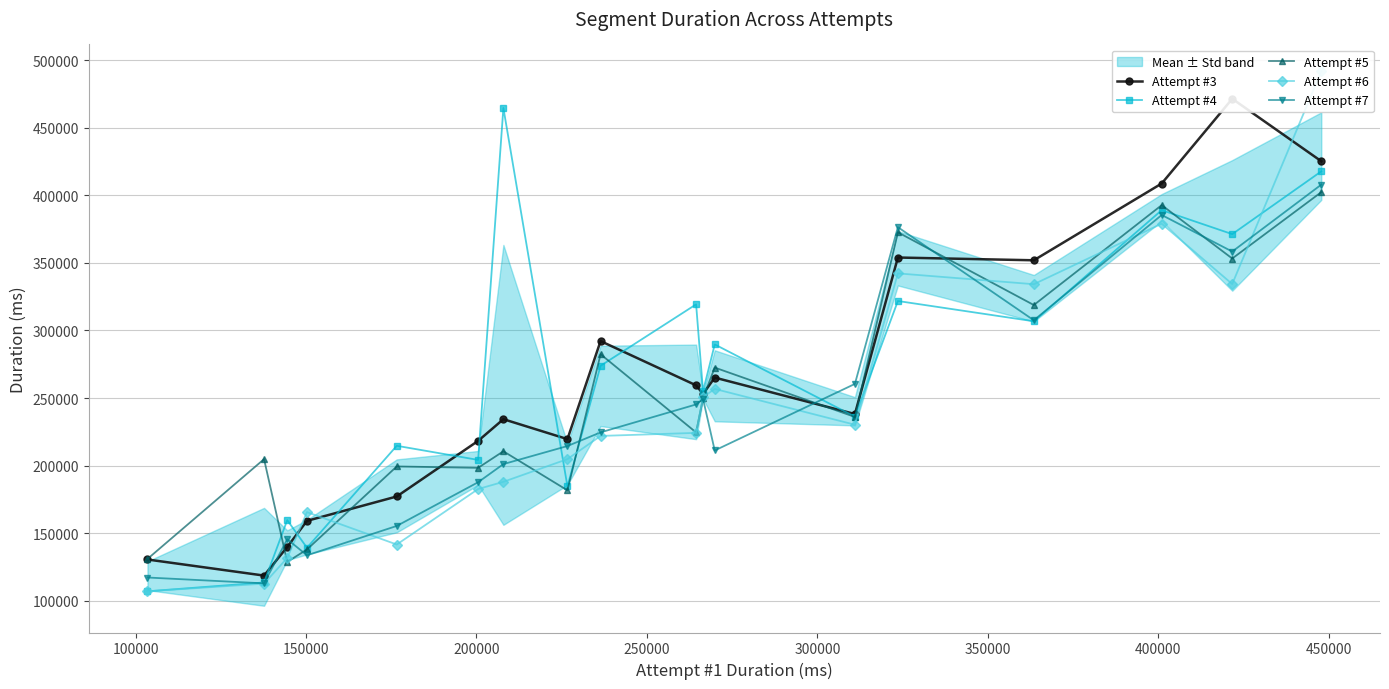

True or false: Attempt #7 has more than 0 points higher than both neighbors.

True